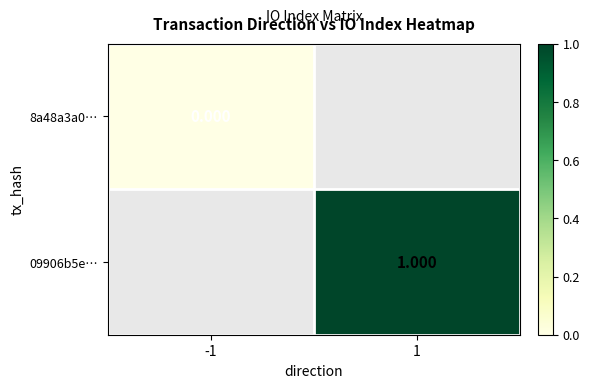

Rank the categories by 8a48a3a0… value from lowest to highest.

-1, 1